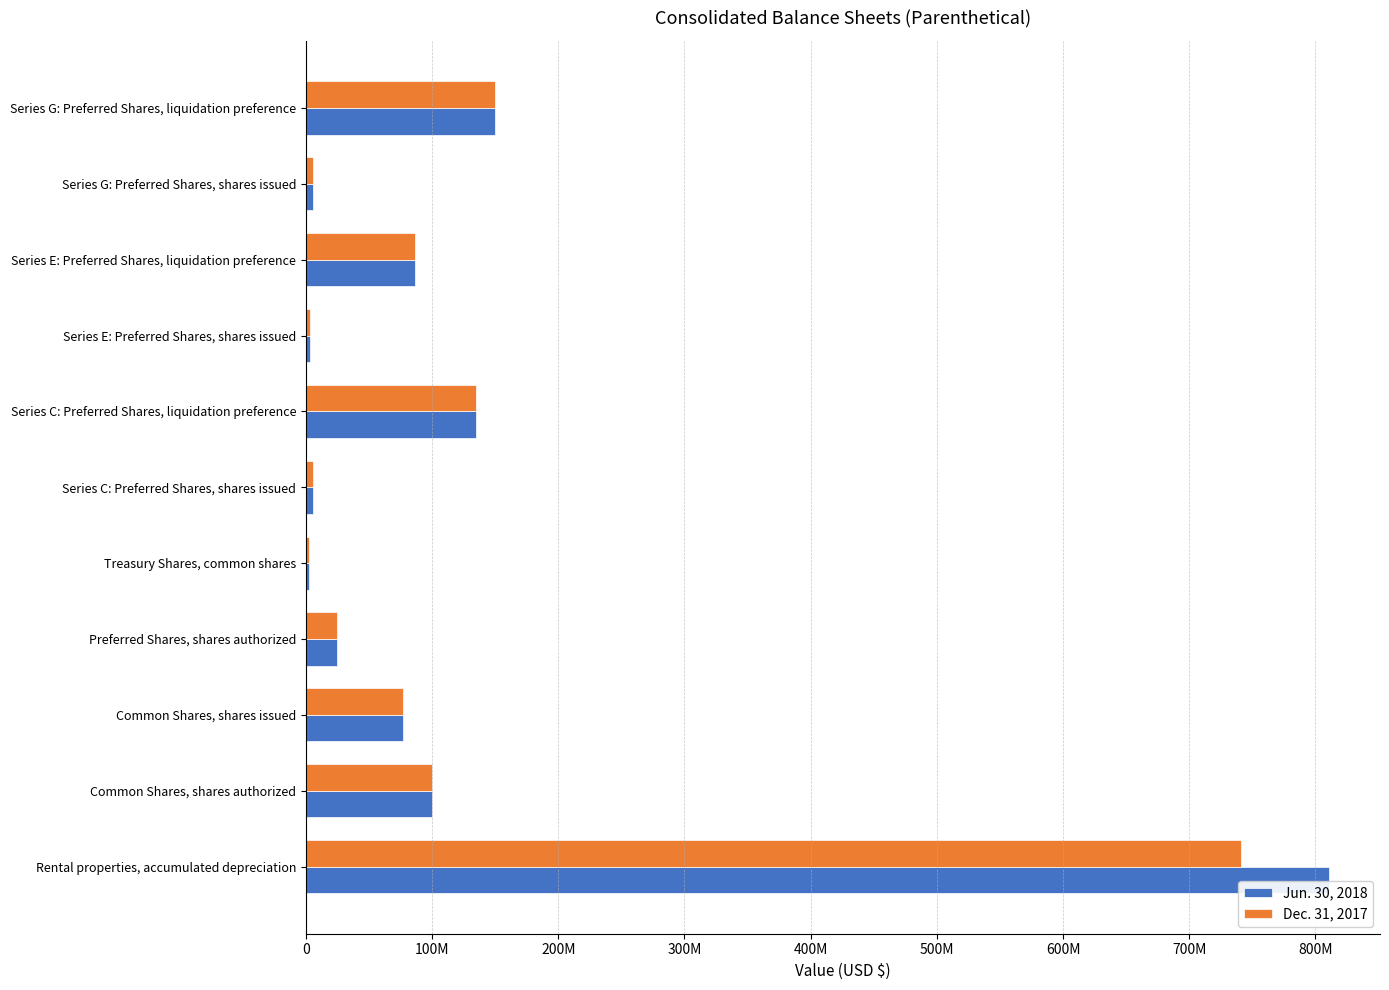

What are all the series names shown in the legend?

Jun. 30, 2018, Dec. 31, 2017